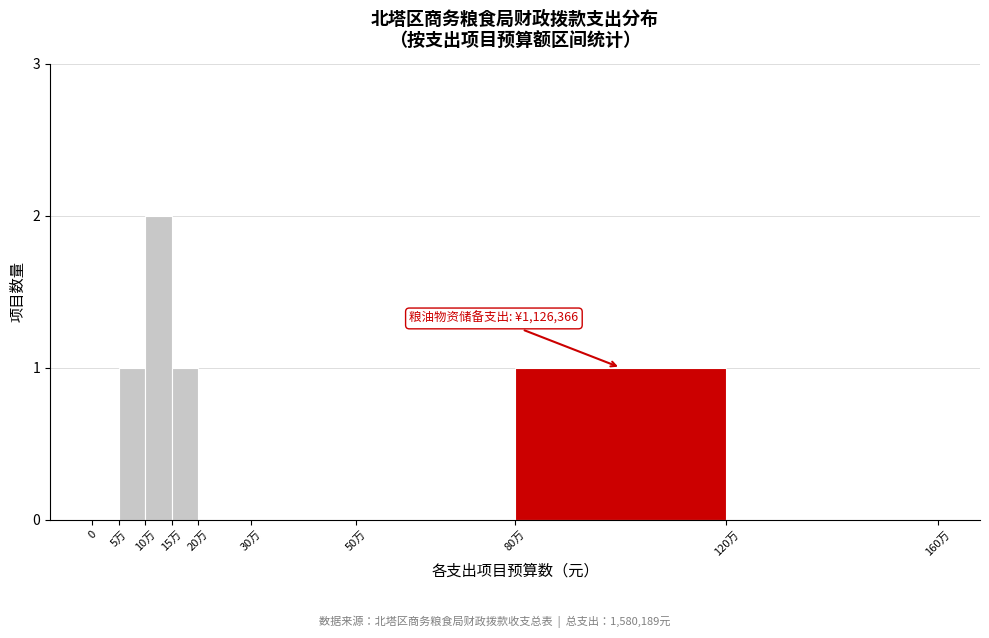

Reading left to right, transcribe all the data shown in this chart.

0=0	5万=1	10万=2	15万=1	20万=0	30万=0	50万=0	80万=1	120万=0